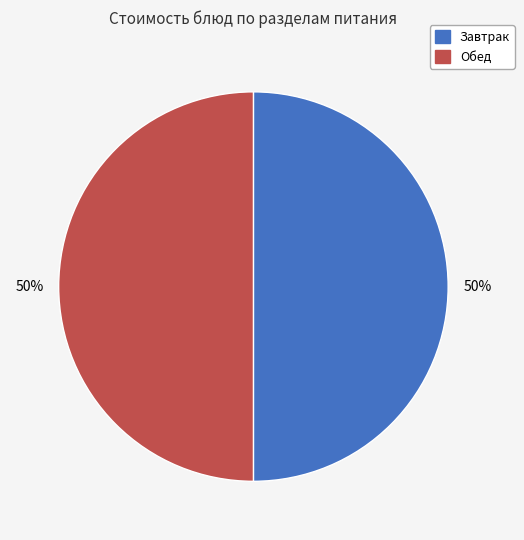

To the nearest percent, what is the average slice percentage?

50%